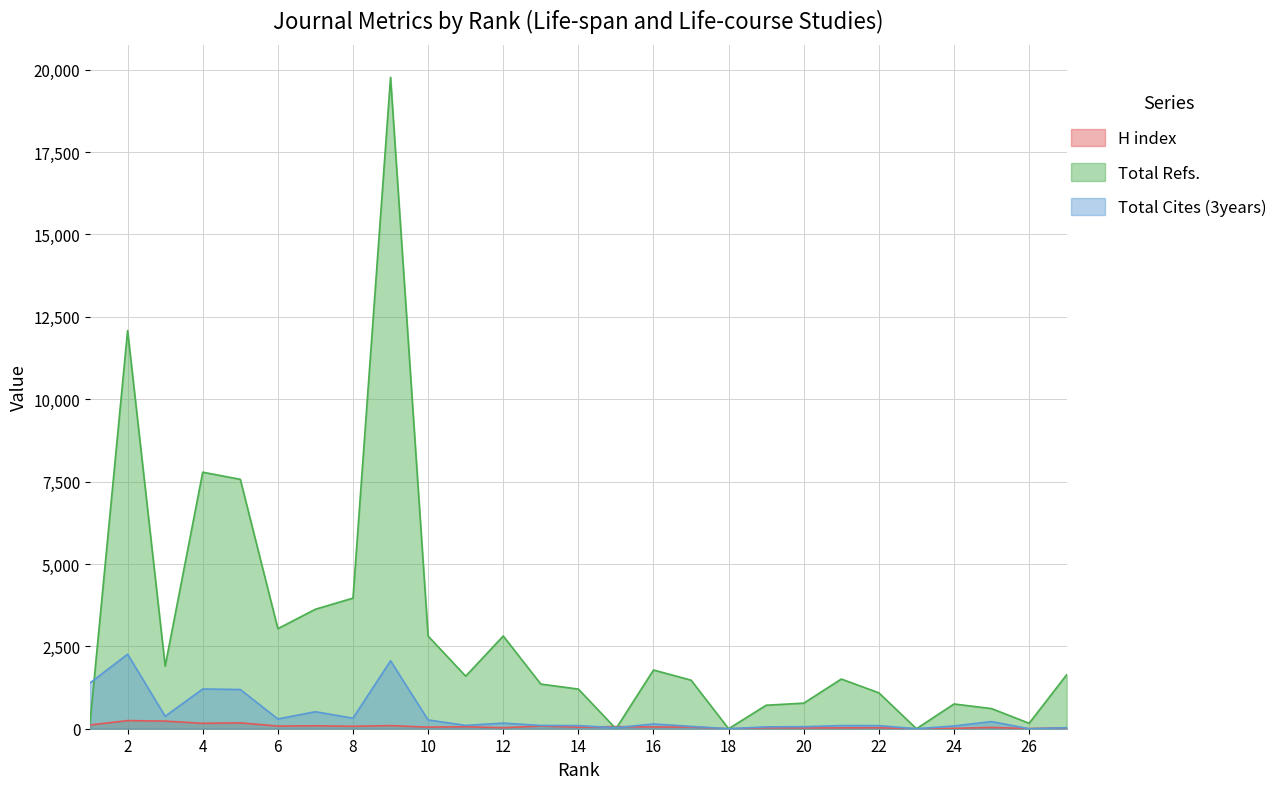

Where does the H index series first go above 52?

1